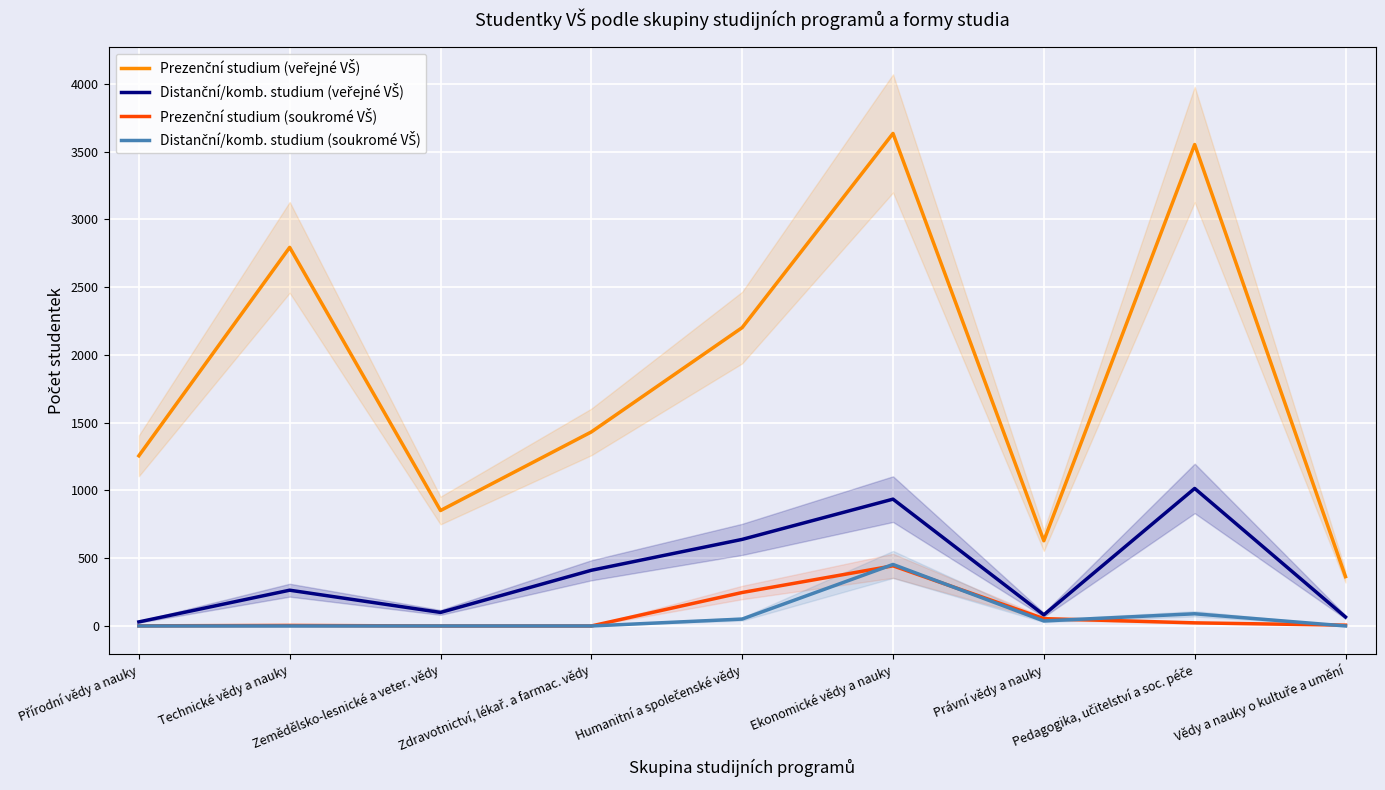

True or false: Prezenční studium (soukromé VŠ) and Distanční/komb. studium (veřejné VŠ) cross at least once.

False